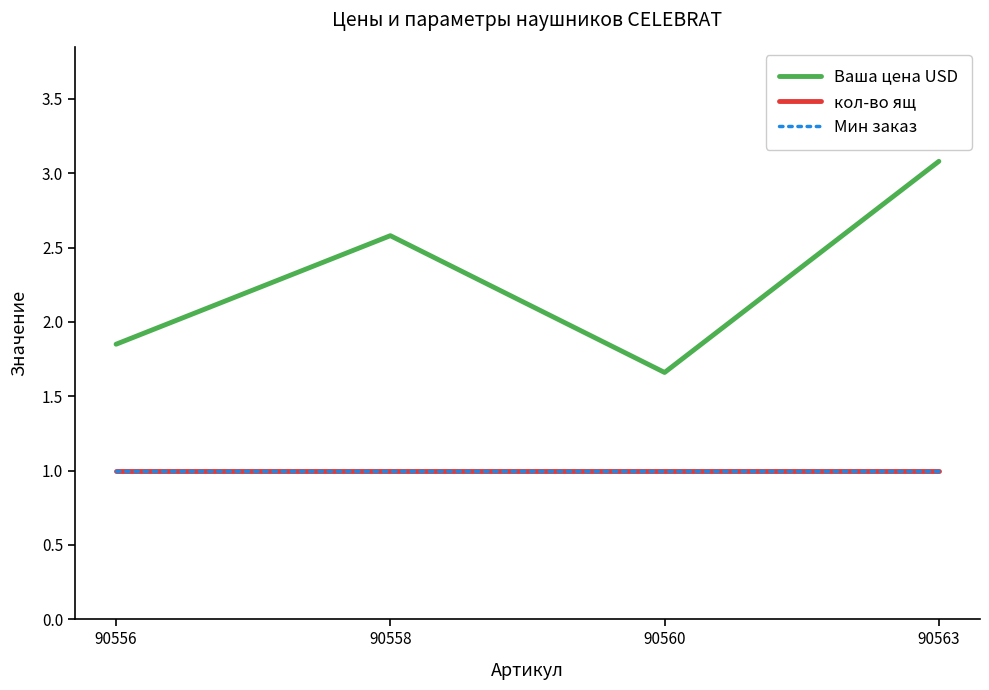

What is the sum of all Мин заказ values?

4.0